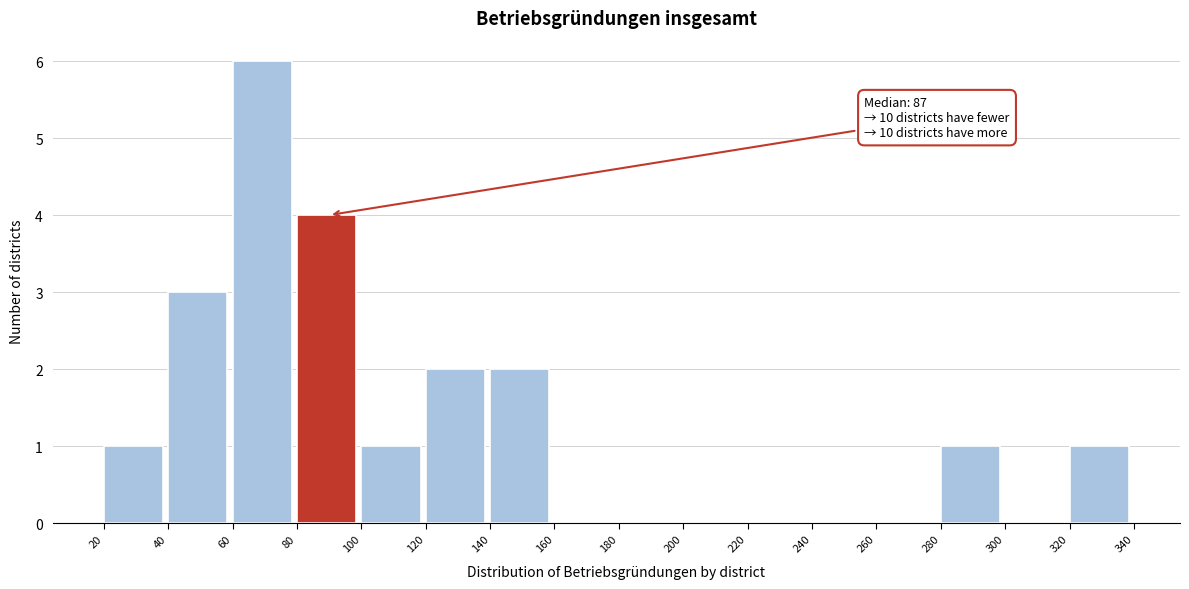

Over which range of the x-axis is the bar tallest?

60 to 80